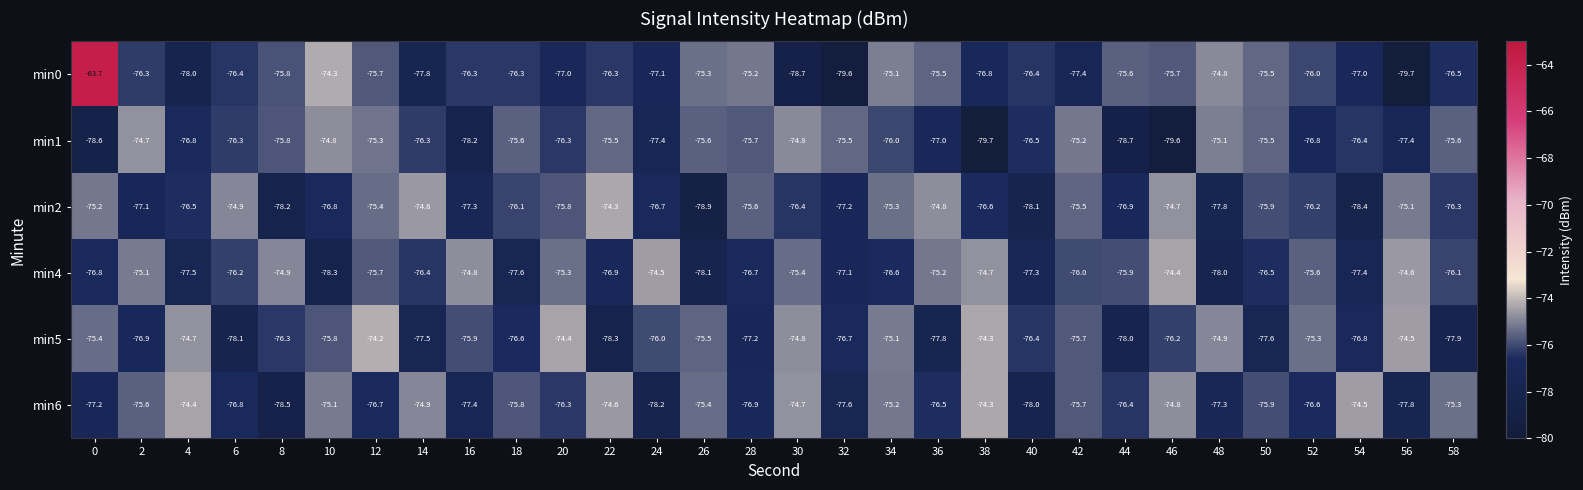

What is the sum of all min5 values?

-2284.8